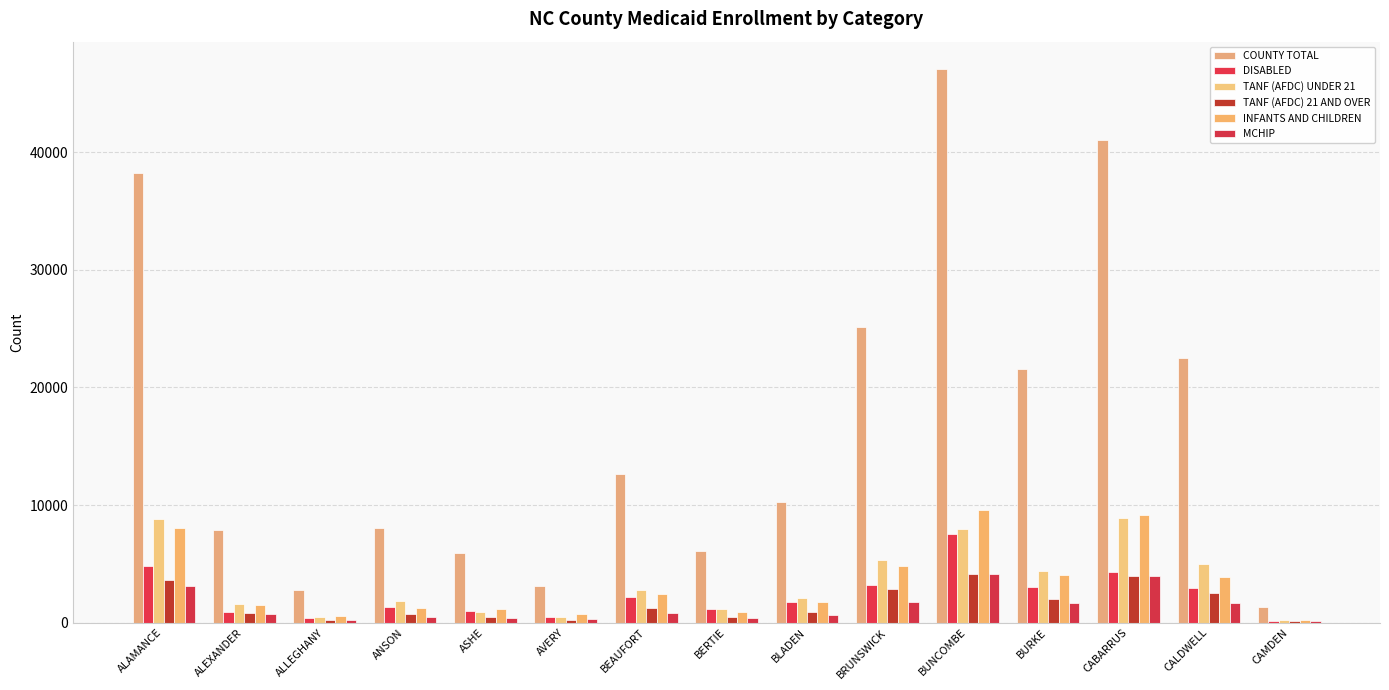

What is the difference between the TANF (AFDC) UNDER 21 values at BERTIE and ASHE?

188